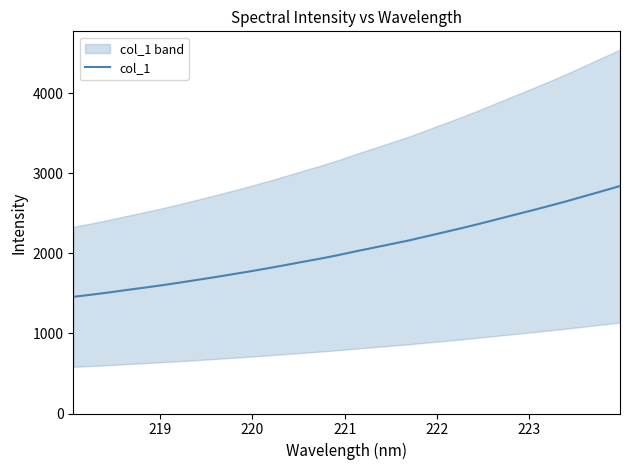

The chart shows a value of 2590.2 at 219. True or false?

False